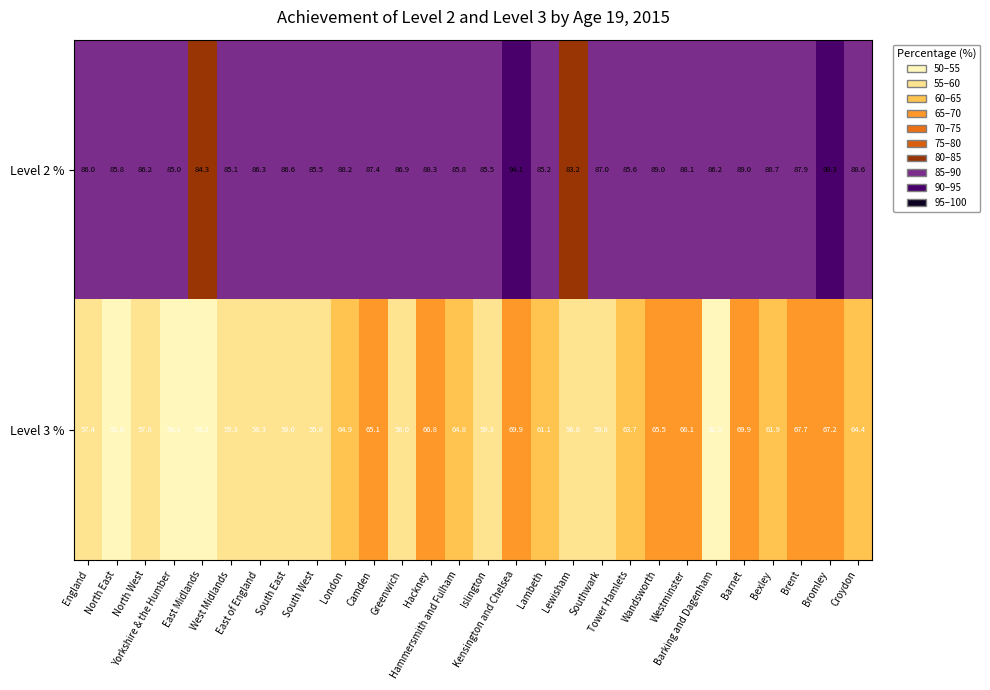

Which series has the widest spread of values?

Level 3 %